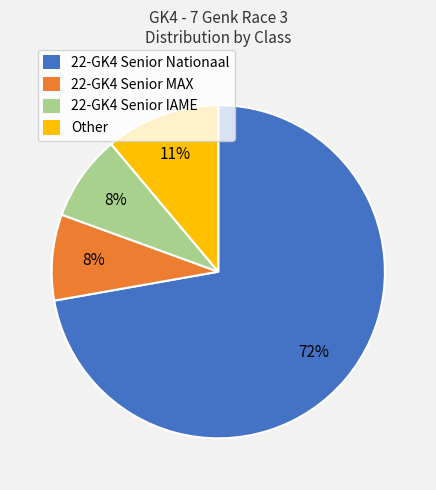

What is the largest slice in the pie chart?

22-GK4 Senior Nationaal